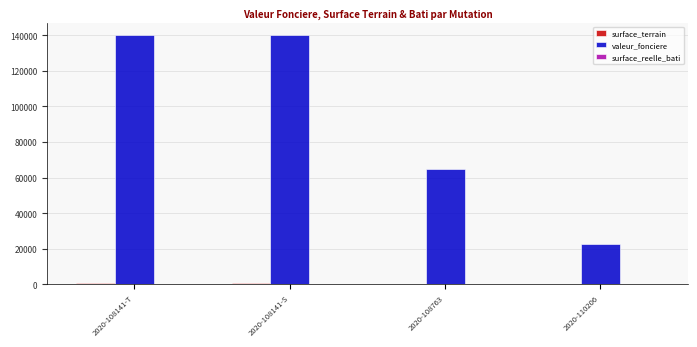

Which series has the largest total across all categories?

valeur_fonciere